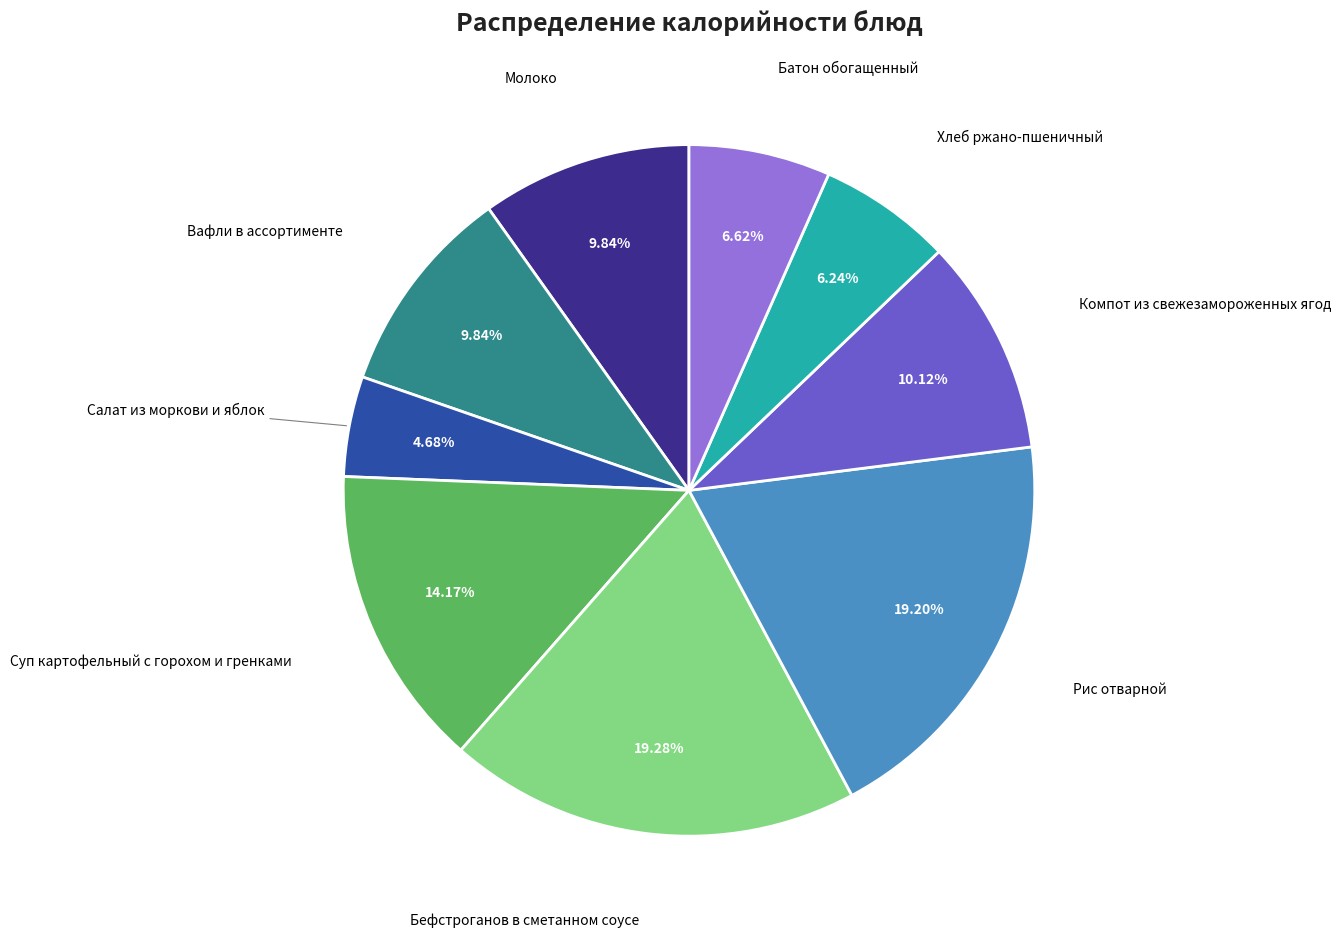

Is there a majority slice in this chart?

No